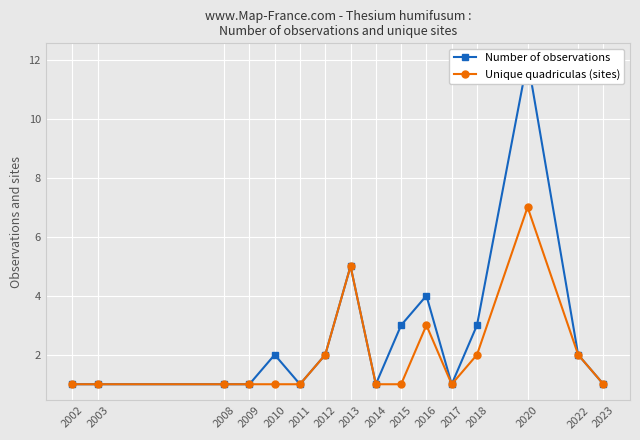

True or false: Unique quadriculas (sites) and Number of observations intersect in this chart.

False